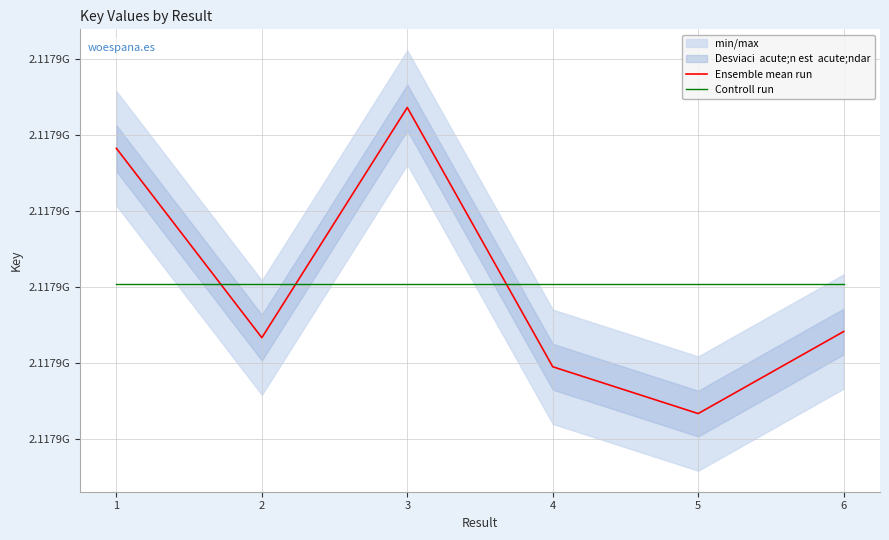

What is the value of the Ensemble mean run point at the 5th from the left?

2117884663.0